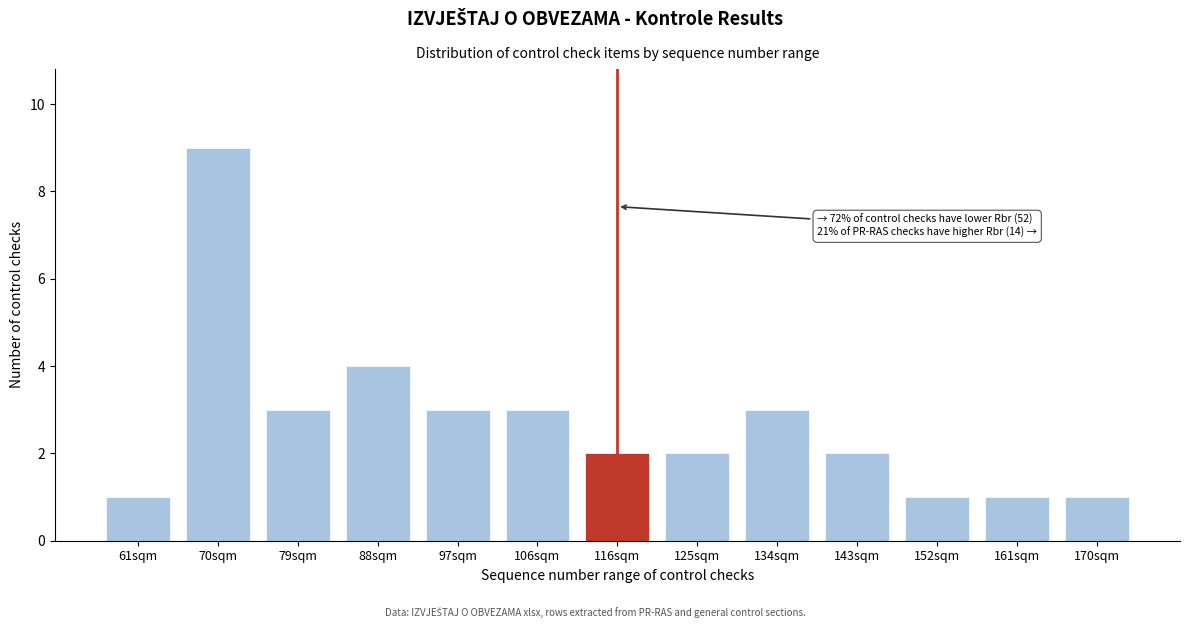

Reading left to right, list all the values displayed in this chart.

1	9	3	4	3	3	2	2	3	2	1	1	1